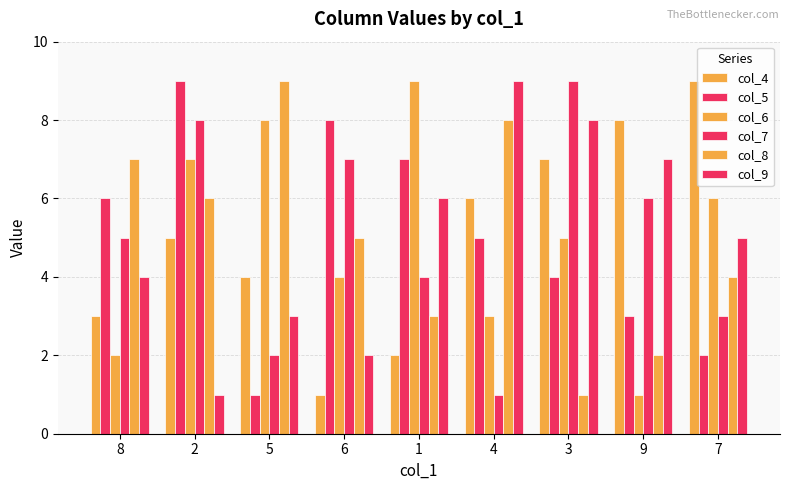

Which series has the largest range (max minus min)?

col_4